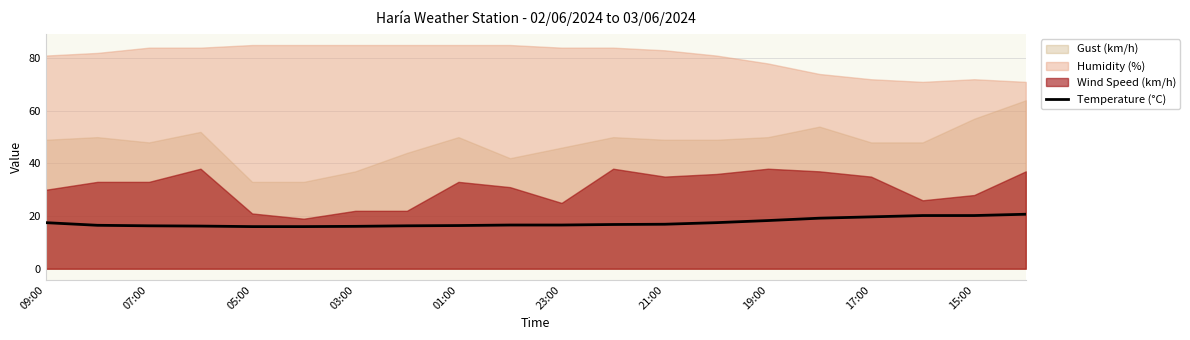

Read the value at 11.

16.8